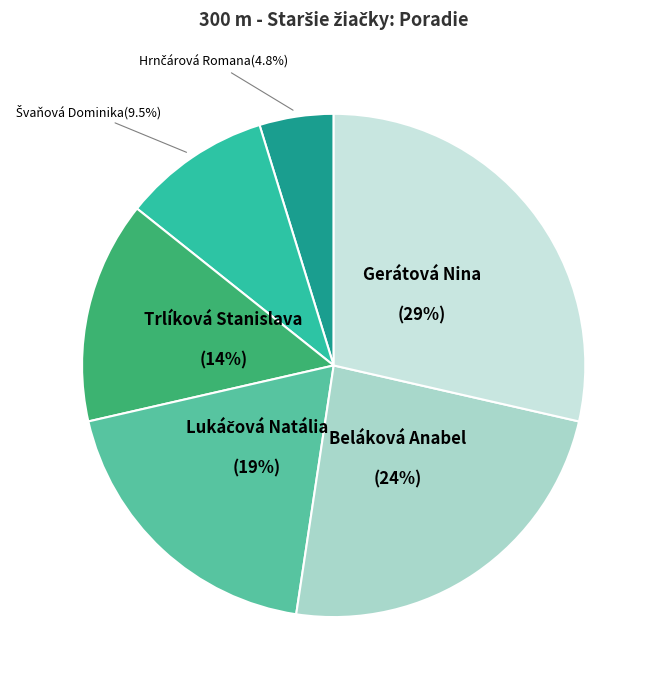

Is there a majority slice in this chart?

No